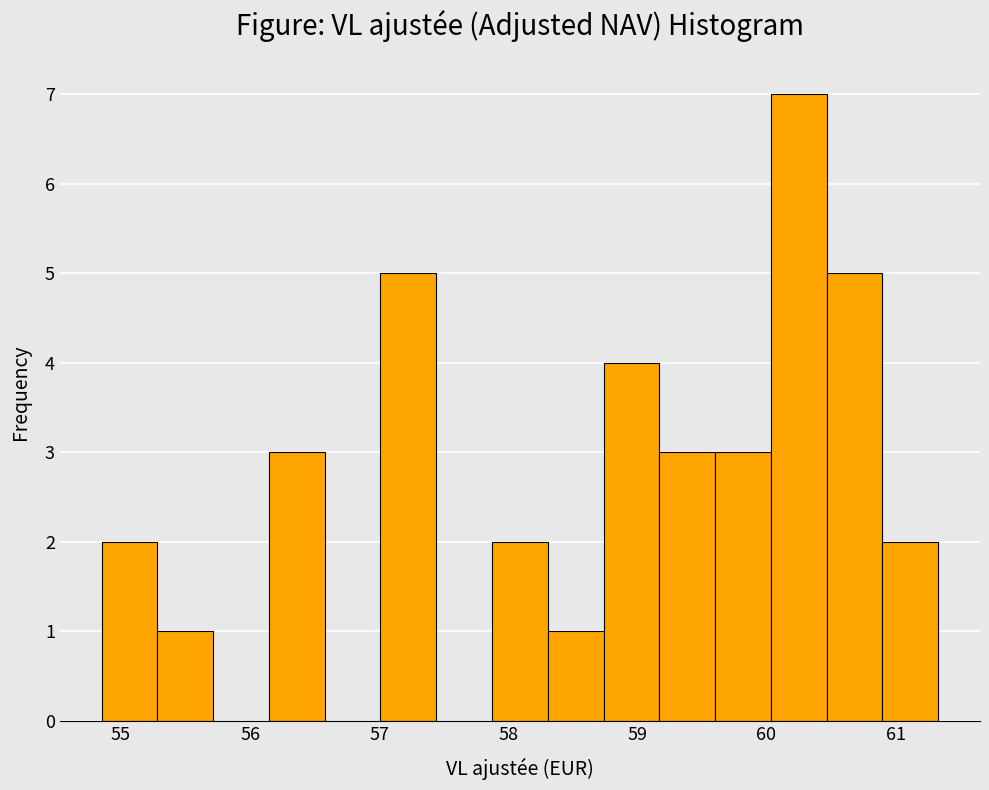

Reading left to right, transcribe this chart: for each bar, give the range it covers on the x-axis and its height. Neither the bar edges nor the heights are printed on the chart, so give them approximately, as read against the axes.

54.9 to 55.3: 2
55.3 to 55.7: 1
55.7 to 56.1: 0
56.1 to 56.6: 3
56.6 to 57.0: 0
57.0 to 57.4: 5
57.4 to 57.9: 0
57.9 to 58.3: 2
58.3 to 58.7: 1
58.7 to 59.2: 4
59.2 to 59.6: 3
59.6 to 60.0: 3
60.0 to 60.5: 7
60.5 to 60.9: 5
60.9 to 61.3: 2